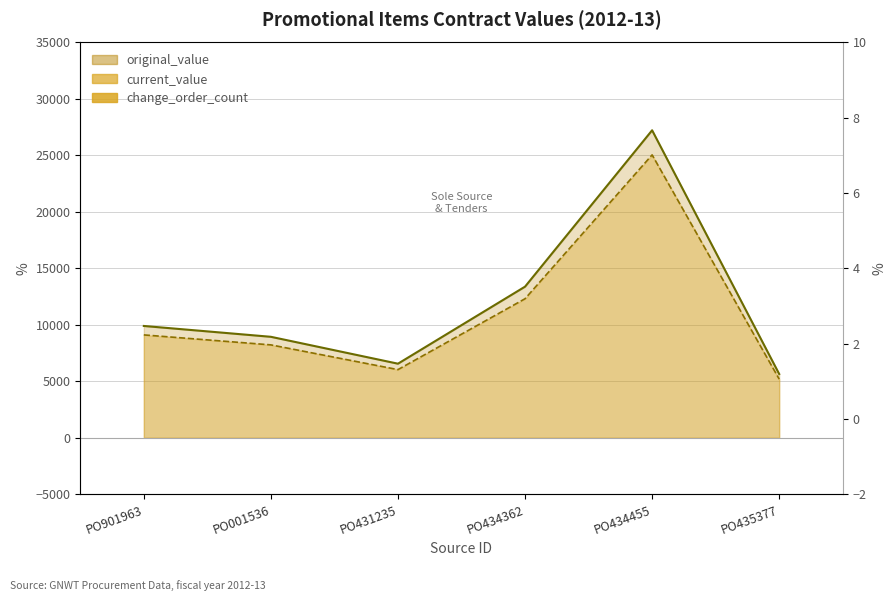

What is the label of the 5th bar from the left?

PO434455